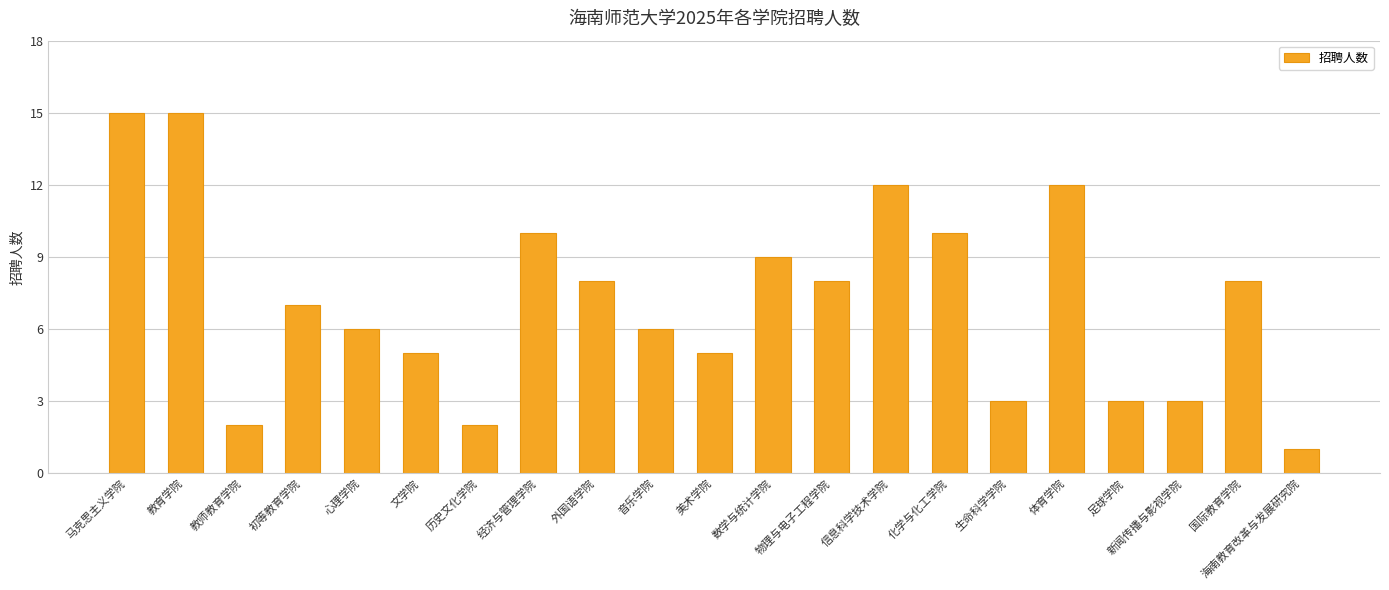

Approximately how many times larger is the value at 美术学院 compared to 初等教育学院?

0.7